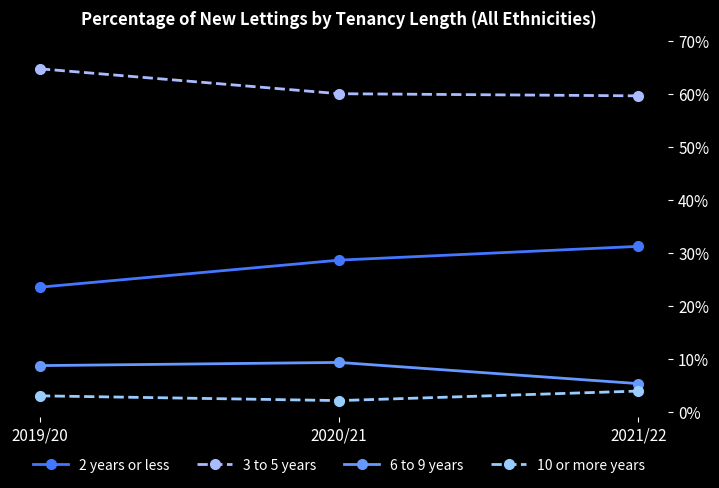

List the series in order of their peak value, highest first.

3 to 5 years, 2 years or less, 6 to 9 years, 10 or more years